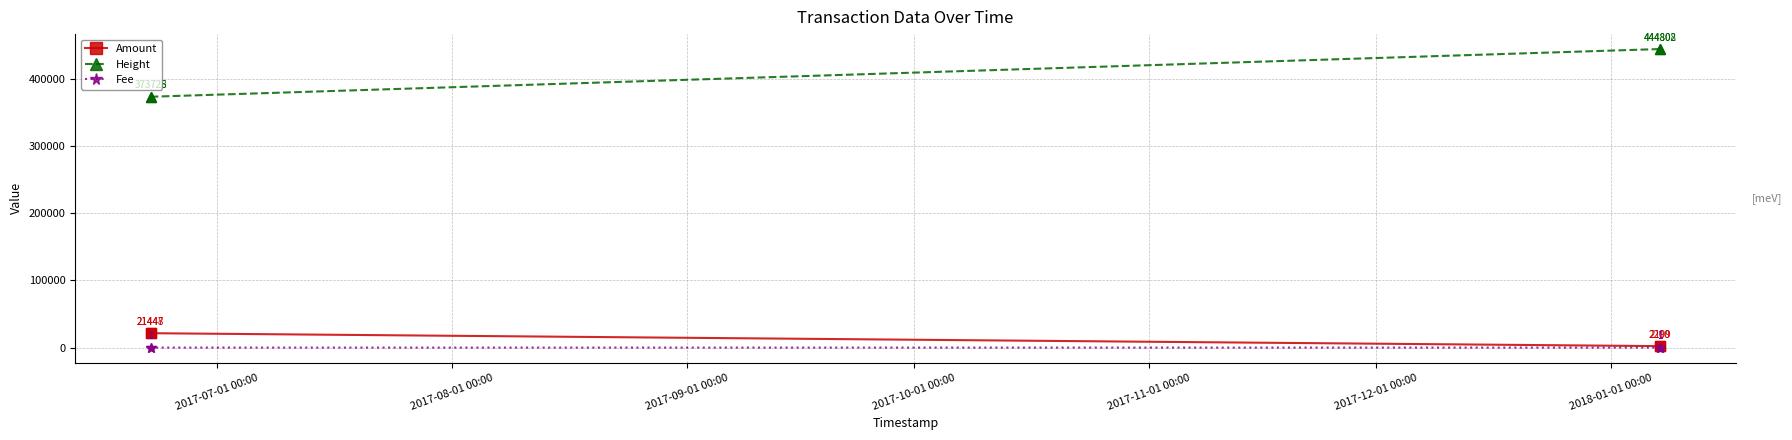

True or false: Fee and Height intersect in this chart.

False